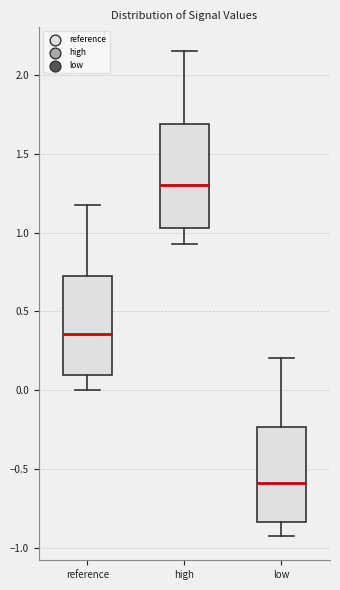

Reading left to right, transcribe this box plot: for each box, give where its median line is, the range the box spans, and where its two whiskers end, as read against the y-axis. The values are not printed on the chart, so give them approximately, as read against the axis.

reference: median 0.35, box 0.10 to 0.75, whiskers 0.00 to 1.20
high: median 1.30, box 1.05 to 1.70, whiskers 0.95 to 2.15
low: median -0.60, box -0.85 to -0.25, whiskers -0.95 to 0.20